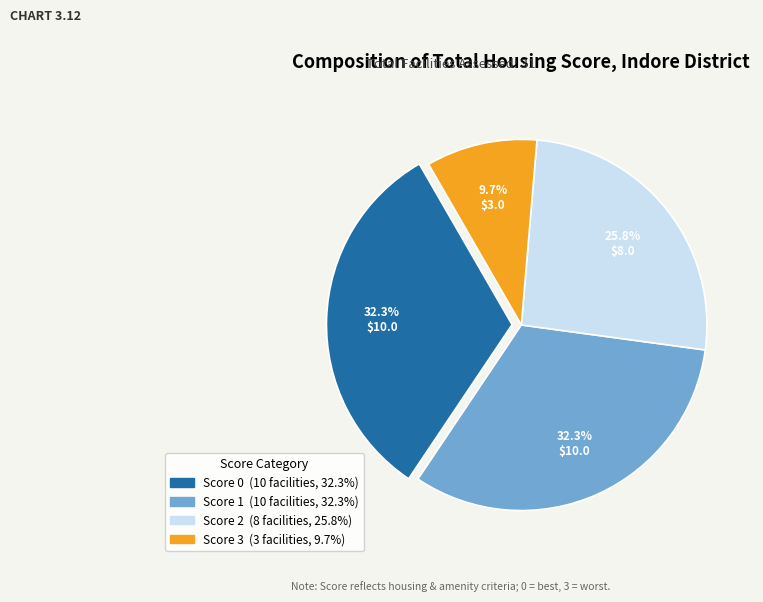

Count the number of slices in the pie.

4